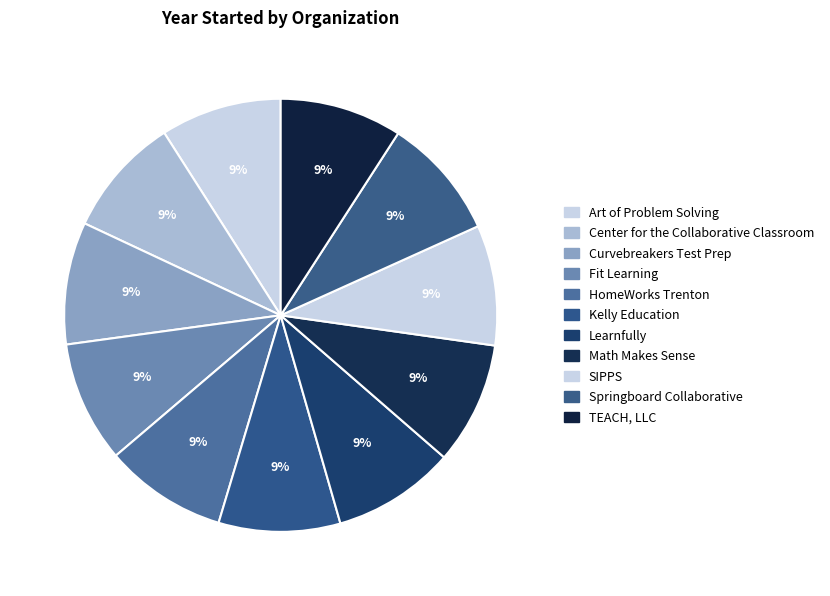

How many slices are in this pie chart?

11